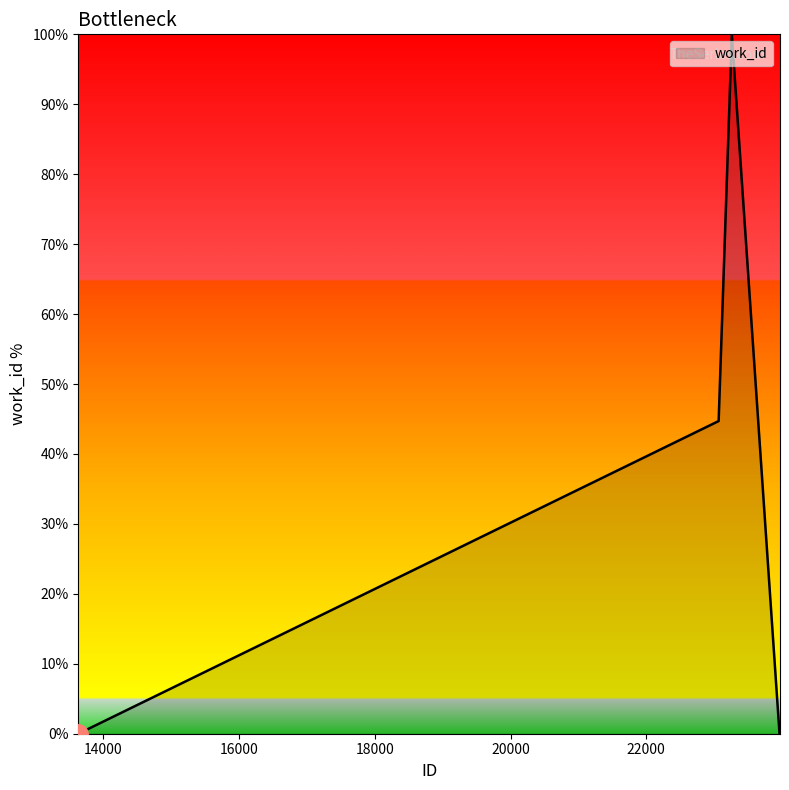

What is the sum of all values?

144.7